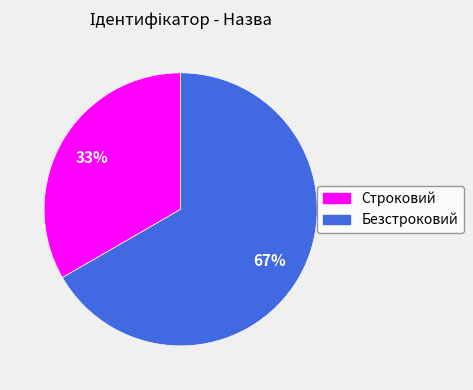

How many slices are in this pie chart?

2